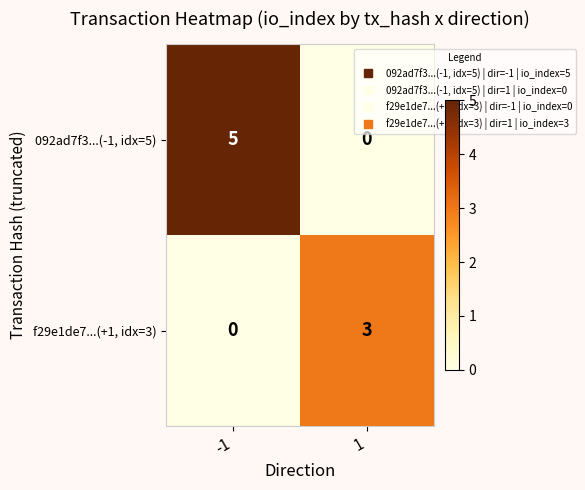

How many data points does each series have?

2